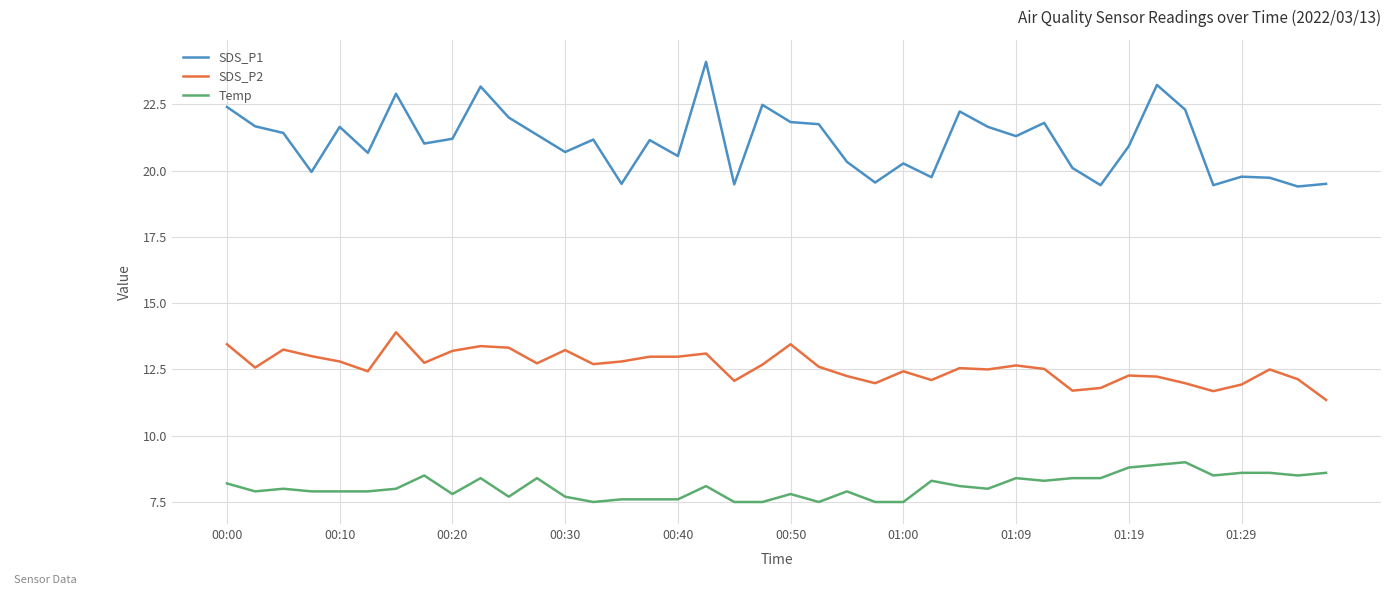

What is the difference between the second highest and second lowest values in the SDS_P2 series?

1.8